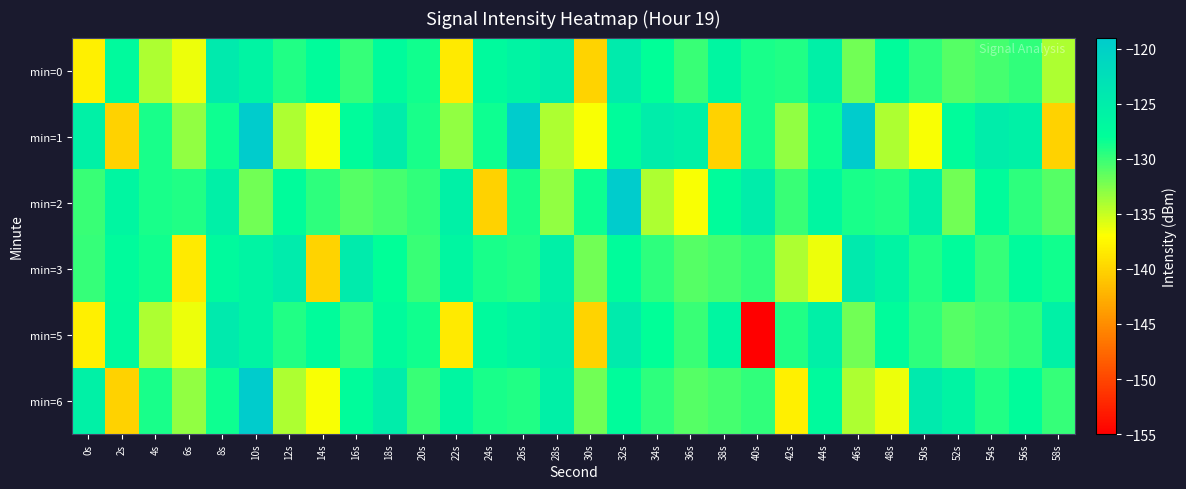

Reading left to right, what are all the values shown in this chart?

min=0: 0s=-138.0	2s=-127.2	4s=-134.2	6s=-136.3	8s=-124.4	10s=-126.2	12s=-129.1	14s=-127.6	16s=-129.8	18s=-127.3	20s=-128.6	22s=-138.4	24s=-127.3	26s=-126.3	28s=-124.6	30s=-140.0	32s=-124.6	34s=-128.1	36s=-130.1	38s=-126.5	40s=-128.9	42s=-129.3	44s=-125.5	46s=-132.0	48s=-127.5	50s=-129.6	52s=-131.1	54s=-130.4	56s=-129.7	58s=-134.2
min=1: 0s=-125.7	2s=-140.2	4s=-129.0	6s=-133.2	8s=-128.5	10s=-119.1	12s=-134.2	14s=-136.7	16s=-127.5	18s=-124.9	20s=-129.0	22s=-133.2	24s=-128.5	26s=-119.1	28s=-134.2	30s=-136.7	32s=-127.5	34s=-124.9	36s=-125.7	38s=-140.2	40s=-129.0	42s=-133.2	44s=-128.5	46s=-119.1	48s=-134.2	50s=-136.7	52s=-127.5	54s=-124.9	56s=-125.7	58s=-140.2
min=2: 0s=-130.1	2s=-126.5	4s=-128.9	6s=-129.3	8s=-125.5	10s=-132.0	12s=-127.5	14s=-129.6	16s=-131.1	18s=-130.4	20s=-129.7	22s=-125.7	24s=-140.2	26s=-129.0	28s=-133.2	30s=-128.5	32s=-119.1	34s=-134.2	36s=-136.7	38s=-127.5	40s=-124.9	42s=-130.1	44s=-126.5	46s=-128.9	48s=-129.3	50s=-125.5	52s=-132.0	54s=-127.5	56s=-129.6	58s=-131.1
min=3: 0s=-129.8	2s=-127.3	4s=-128.6	6s=-138.4	8s=-127.3	10s=-126.3	12s=-124.6	14s=-140.0	16s=-124.6	18s=-128.1	20s=-130.1	22s=-126.5	24s=-128.9	26s=-129.3	28s=-125.5	30s=-132.0	32s=-127.5	34s=-129.6	36s=-131.1	38s=-130.4	40s=-129.7	42s=-134.2	44s=-136.3	46s=-124.4	48s=-126.2	50s=-129.1	52s=-127.6	54s=-129.8	56s=-127.3	58s=-128.6
min=5: 0s=-138.0	2s=-127.2	4s=-134.2	6s=-136.3	8s=-124.4	10s=-126.2	12s=-129.1	14s=-127.6	16s=-129.8	18s=-127.3	20s=-128.6	22s=-138.4	24s=-127.3	26s=-126.3	28s=-124.6	30s=-140.0	32s=-124.6	34s=-128.1	36s=-130.1	38s=-126.5	40s=-155.0	42s=-129.3	44s=-125.5	46s=-132.0	48s=-127.5	50s=-129.6	52s=-131.1	54s=-130.4	56s=-129.7	58s=-125.7
min=6: 0s=-125.7	2s=-140.2	4s=-129.0	6s=-133.2	8s=-128.5	10s=-119.1	12s=-134.2	14s=-136.7	16s=-127.5	18s=-124.9	20s=-130.1	22s=-126.5	24s=-128.9	26s=-129.3	28s=-125.5	30s=-132.0	32s=-127.5	34s=-129.6	36s=-131.1	38s=-130.4	40s=-129.7	42s=-138.0	44s=-127.2	46s=-134.2	48s=-136.3	50s=-124.4	52s=-126.2	54s=-129.1	56s=-127.6	58s=-129.8